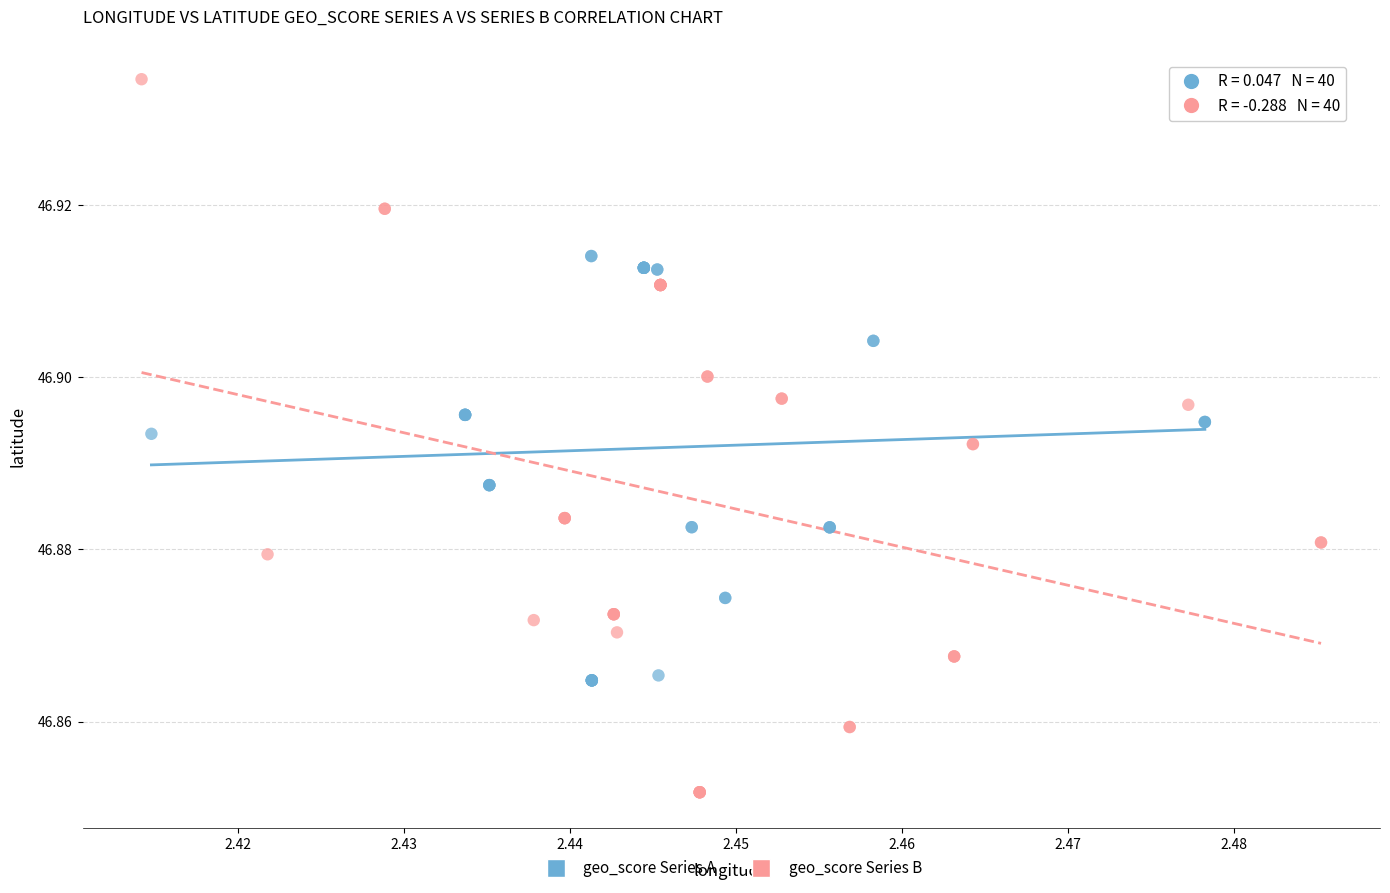

Which series reaches the minimum Y coordinate?

geo_score Series B